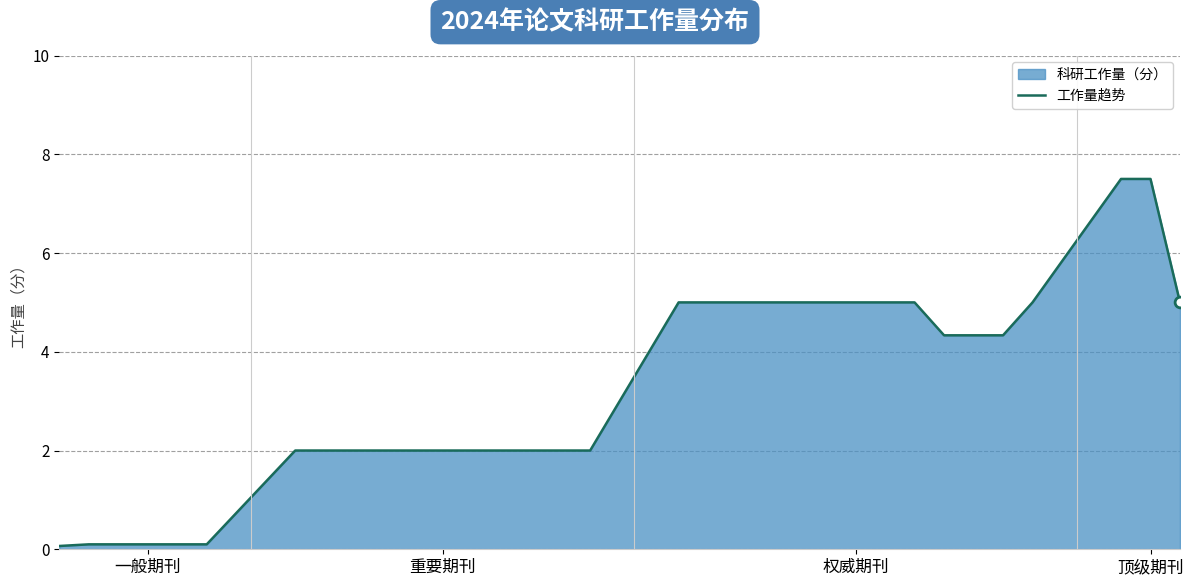

Between 19 and 8, which is larger?

19